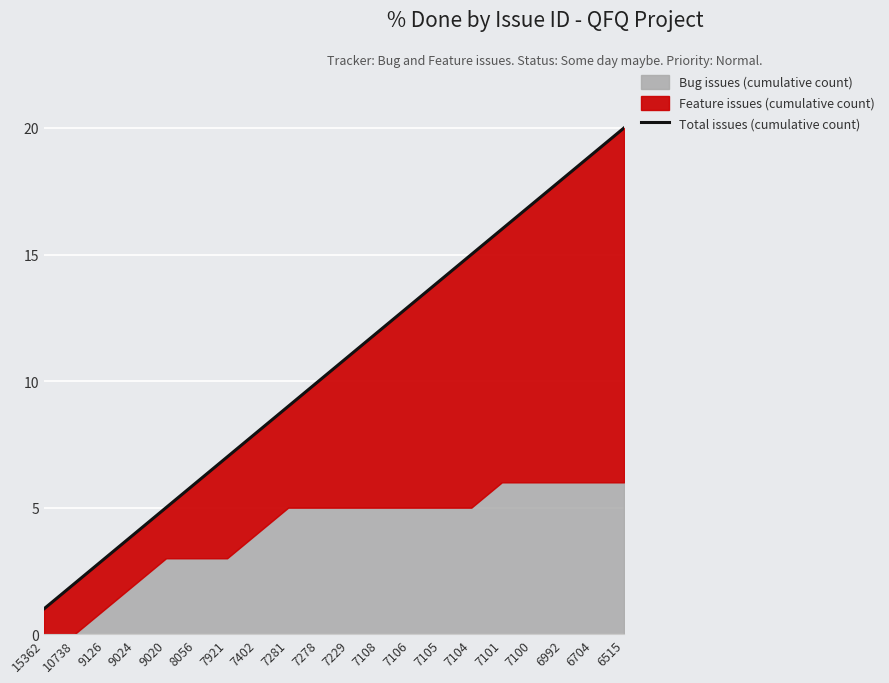

What is the sum of all values?

210